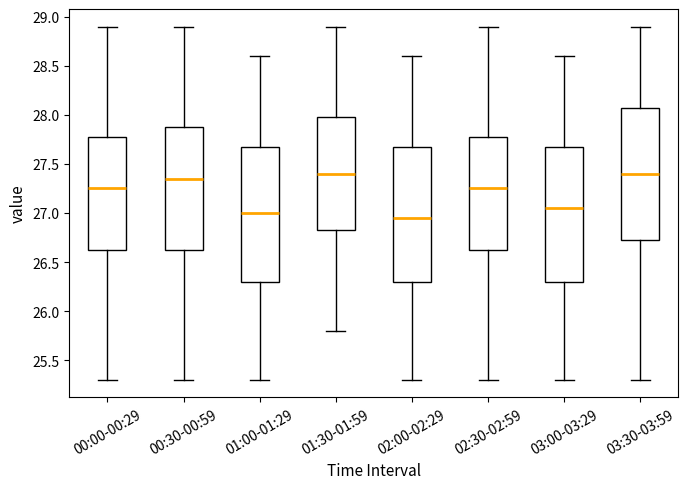

Where is the upper edge of the box for 00:00-00:29 on the y-axis? The values are not printed on the chart, so give them approximately, as read against the axis.

27.80